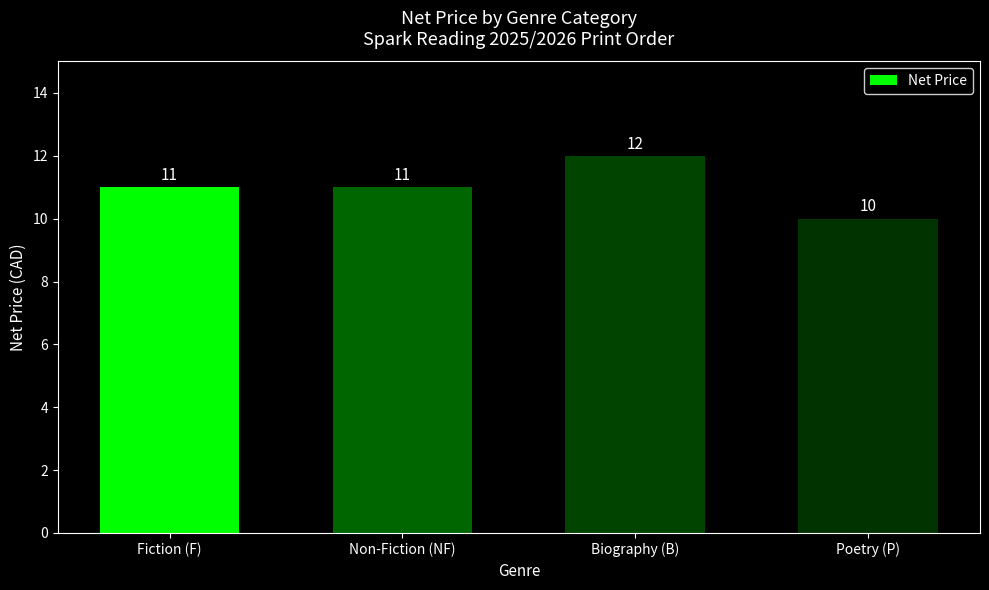

Which category has the highest value across all series?

Biography (B)